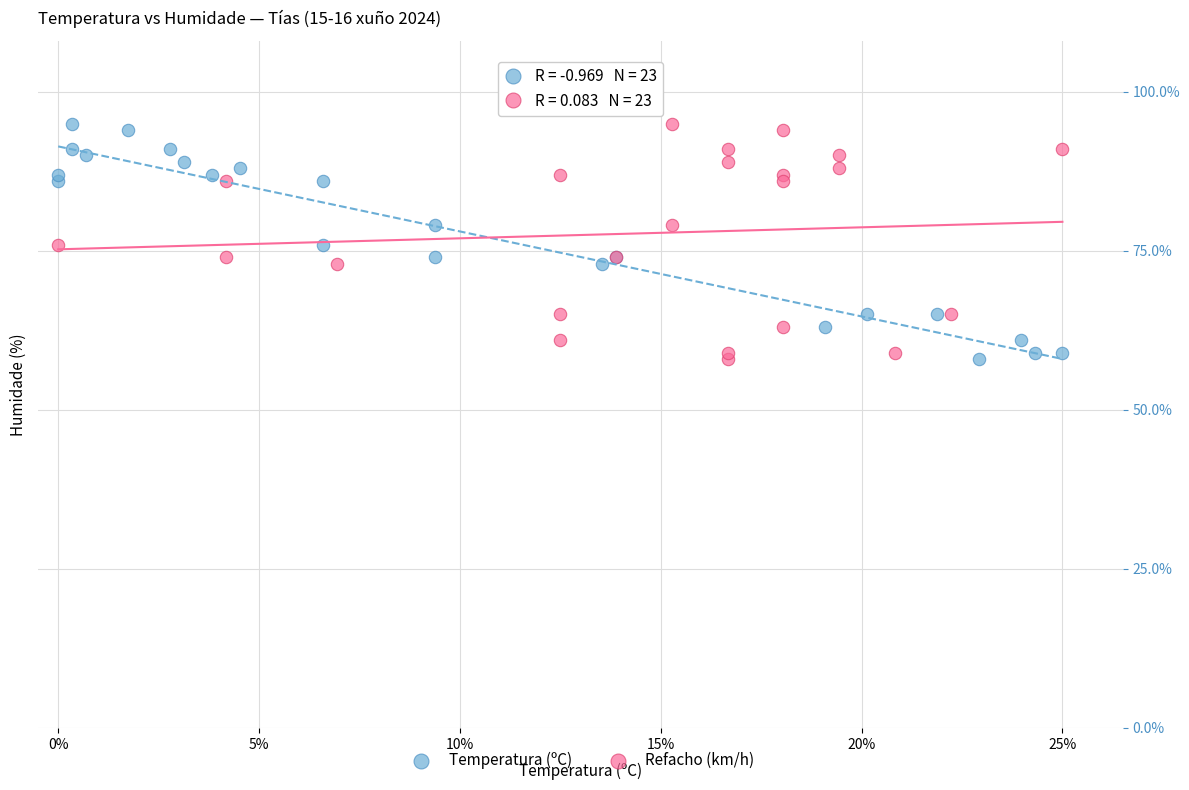

What are all the series names shown in the legend?

Temperatura (ºC), Refacho (km/h)